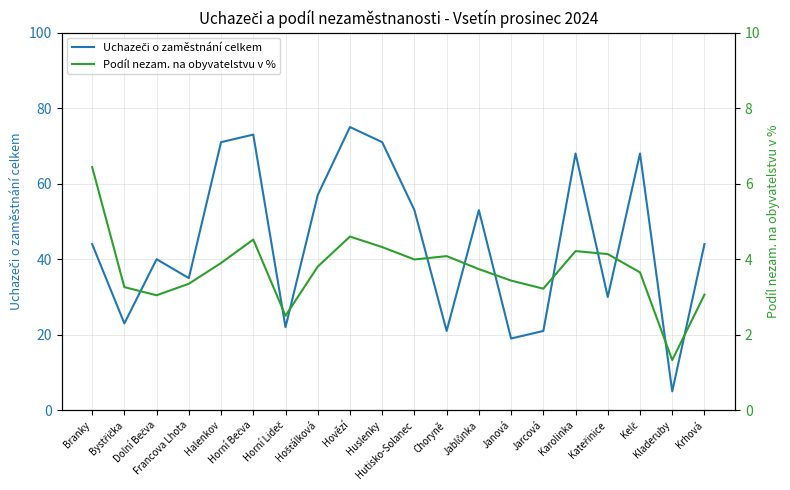

At Hutisko-Solanec, list the series in order from largest to smallest.

Uchazeči o zaměstnání celkem, Podíl nezam. na obyvatelstvu v %